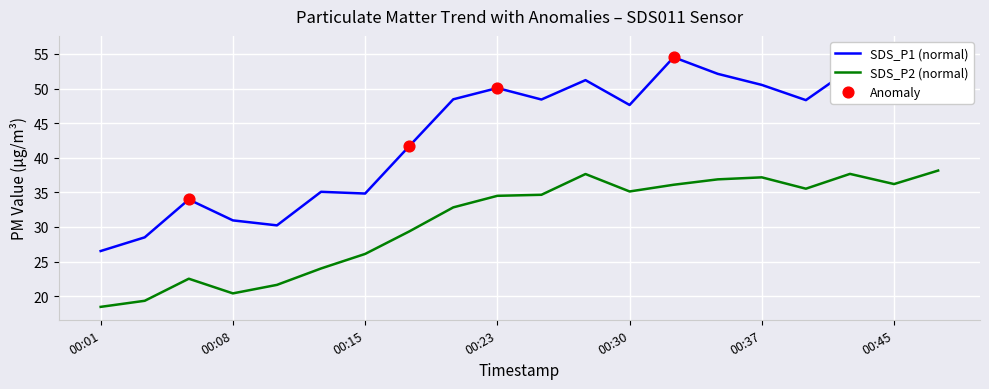

Which series has the largest total across all categories?

SDS_P1